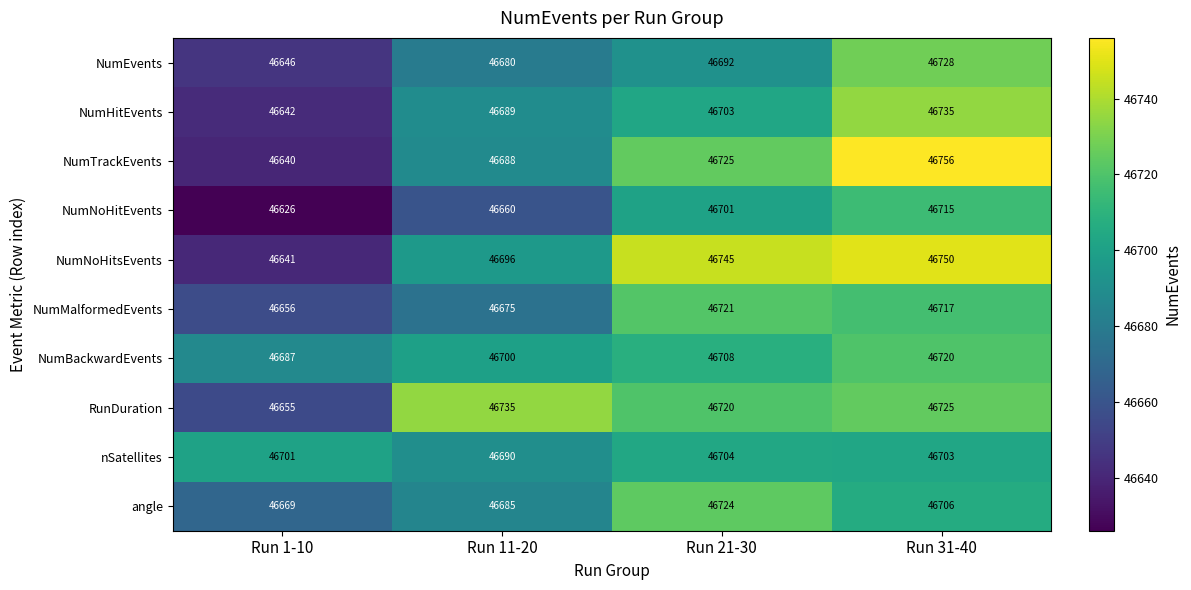

The value of NumEvents at Run 11-20 is 25363. True or false?

False